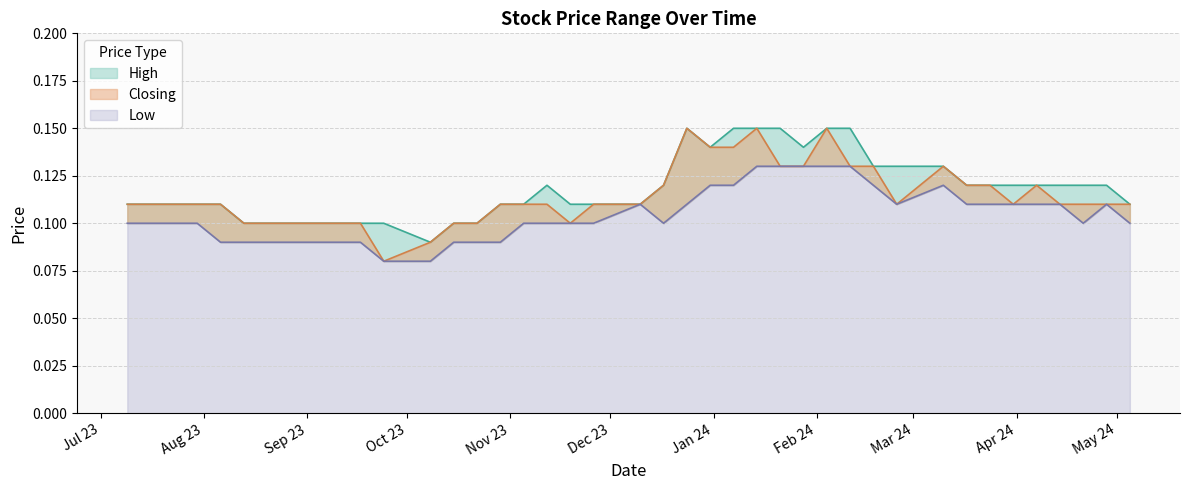

True or false: Low has more than 2 points higher than both neighbors.

True